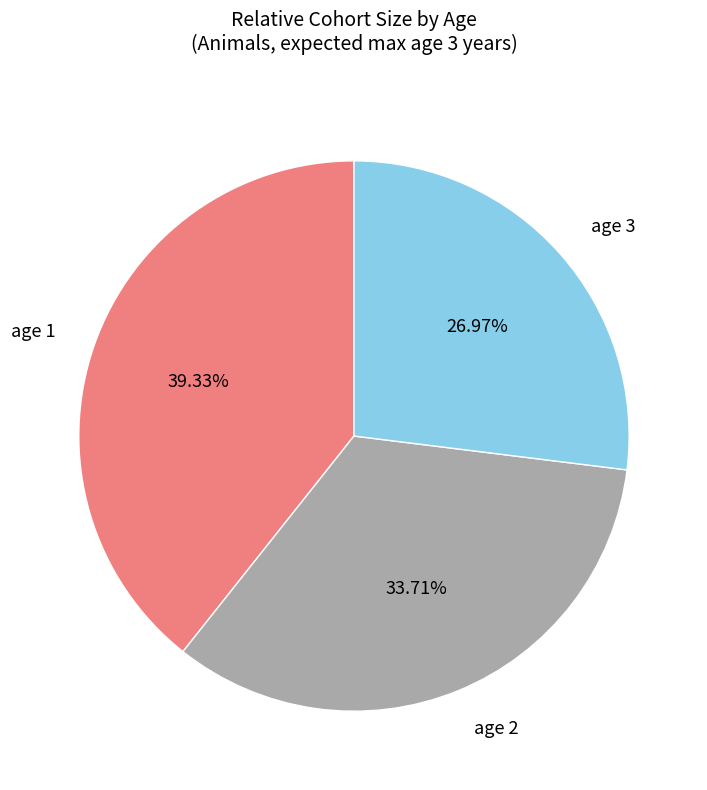

What percentage is the age 3 slice, to the nearest percent?

27%